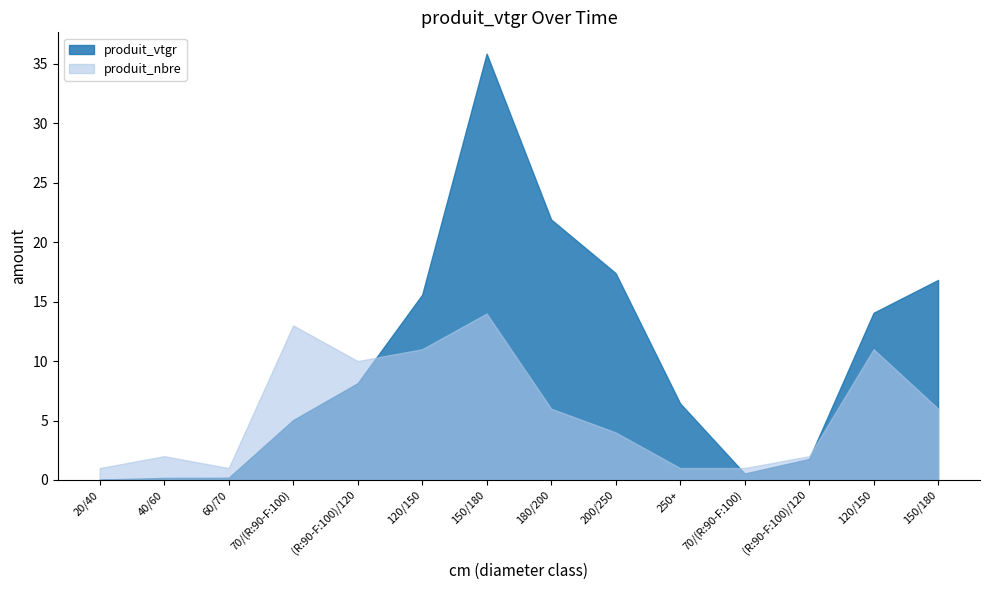

Does the chart have visible grid lines?

No